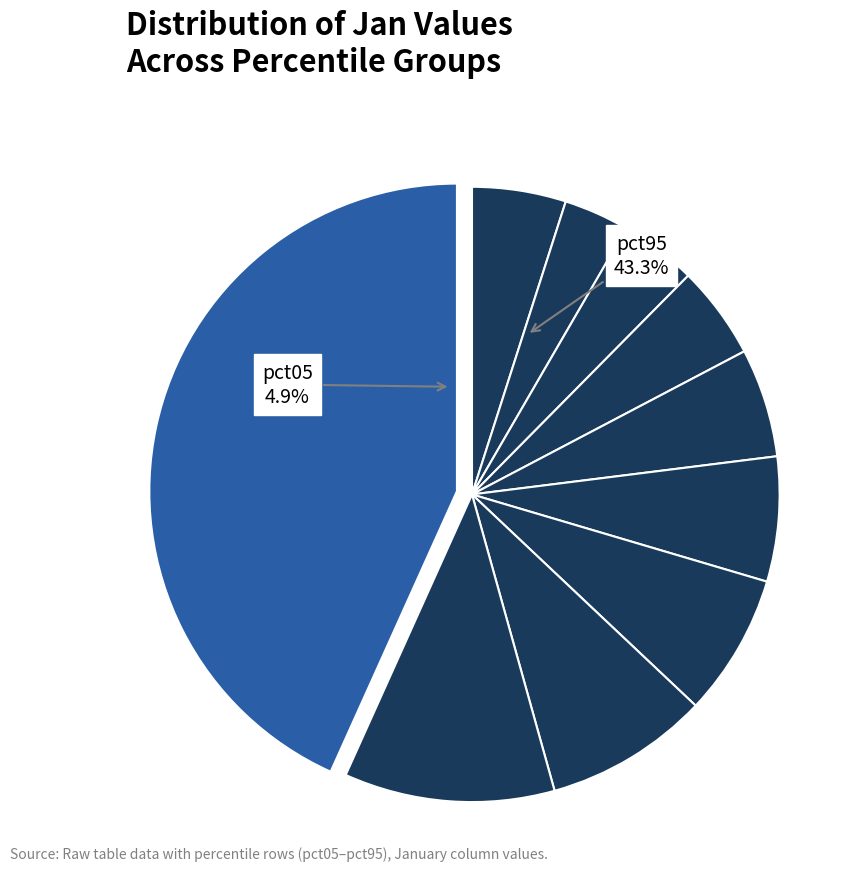

To the nearest percent, what is the difference between the pct55 and pct15 slice percentages?

3%